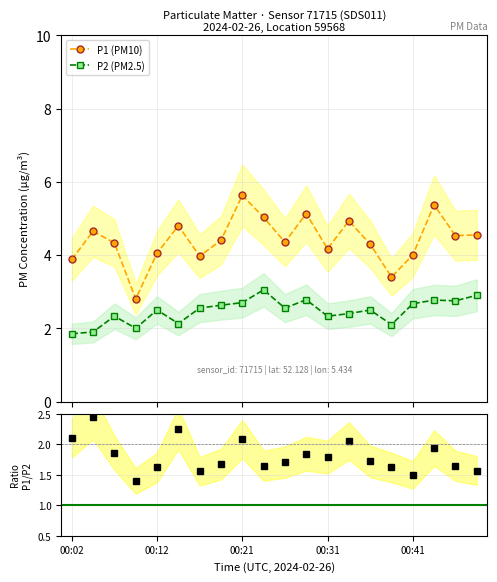

True or false: P1 (PM10) has more than 2 interior local peaks.

True